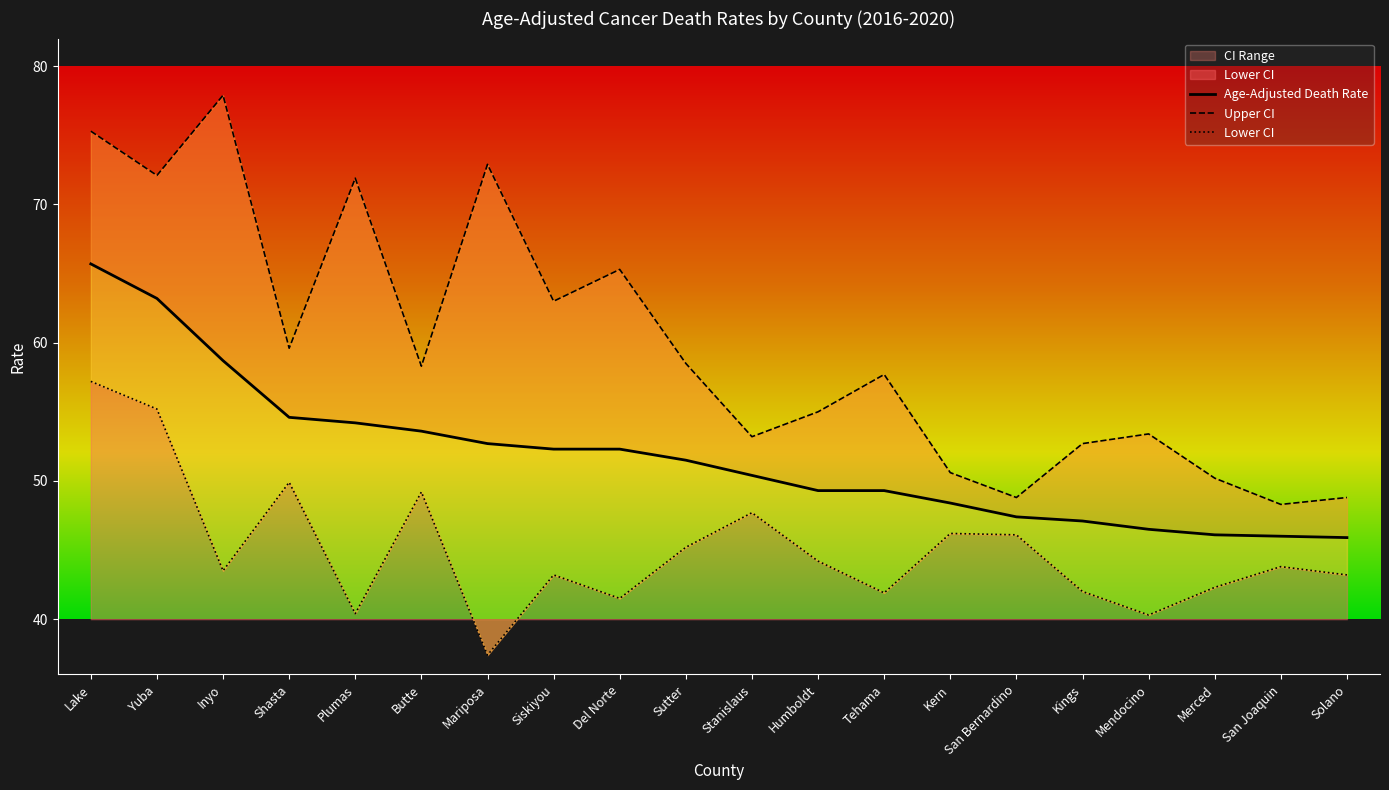

What is the total value across all series at Mariposa?

163.0